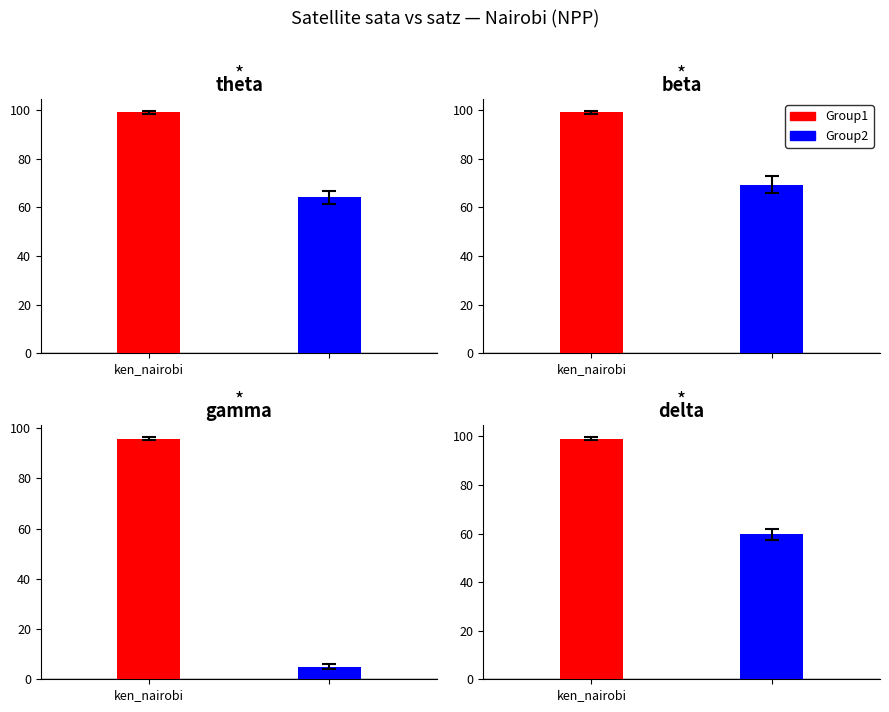

The Group1 series shows 99.1 at 0. True or false?

True